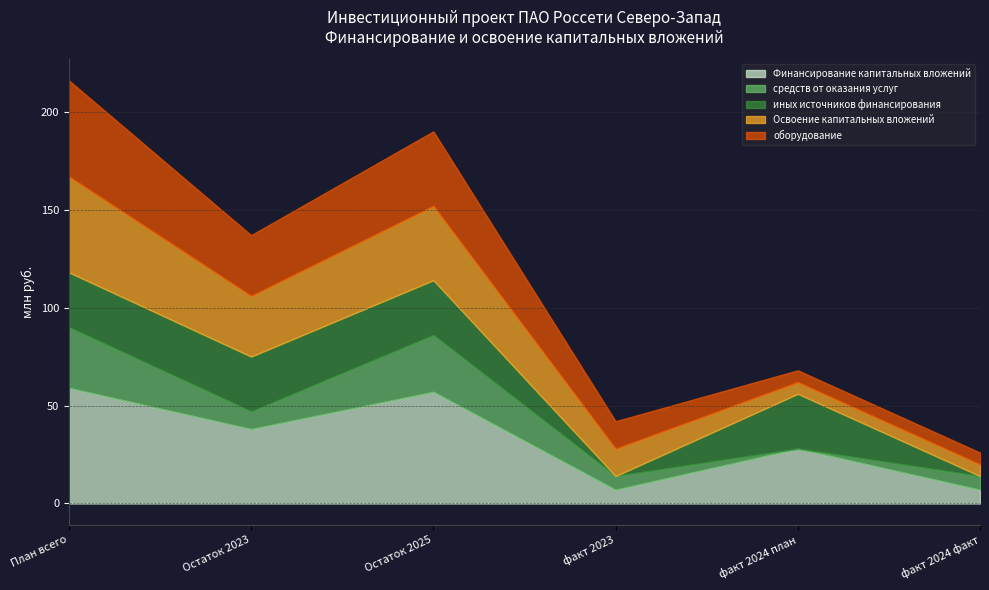

Is it true that оборудование equals 56 at Остаток 2023?

False